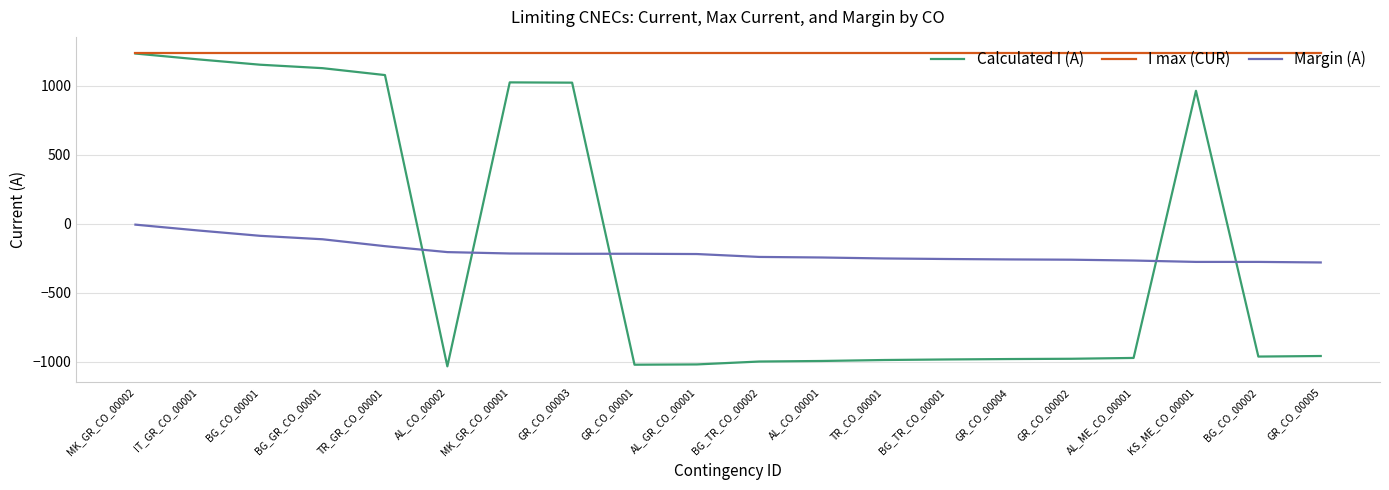

What is the sum of the Calculated I (A) values at GR_CO_00005 and KS_ME_CO_00001?

4